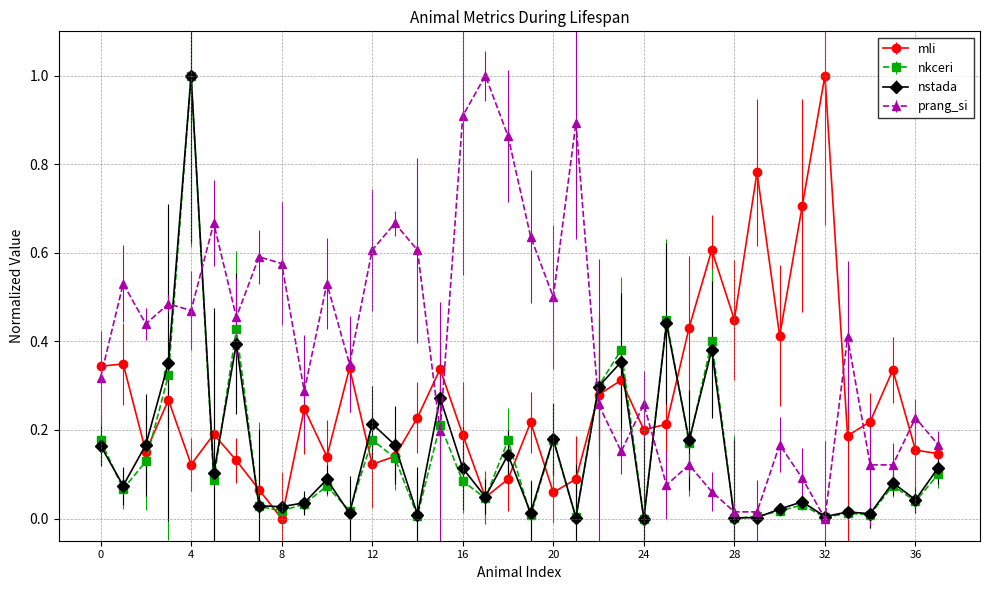

Which series has the largest total across all categories?

prang_si